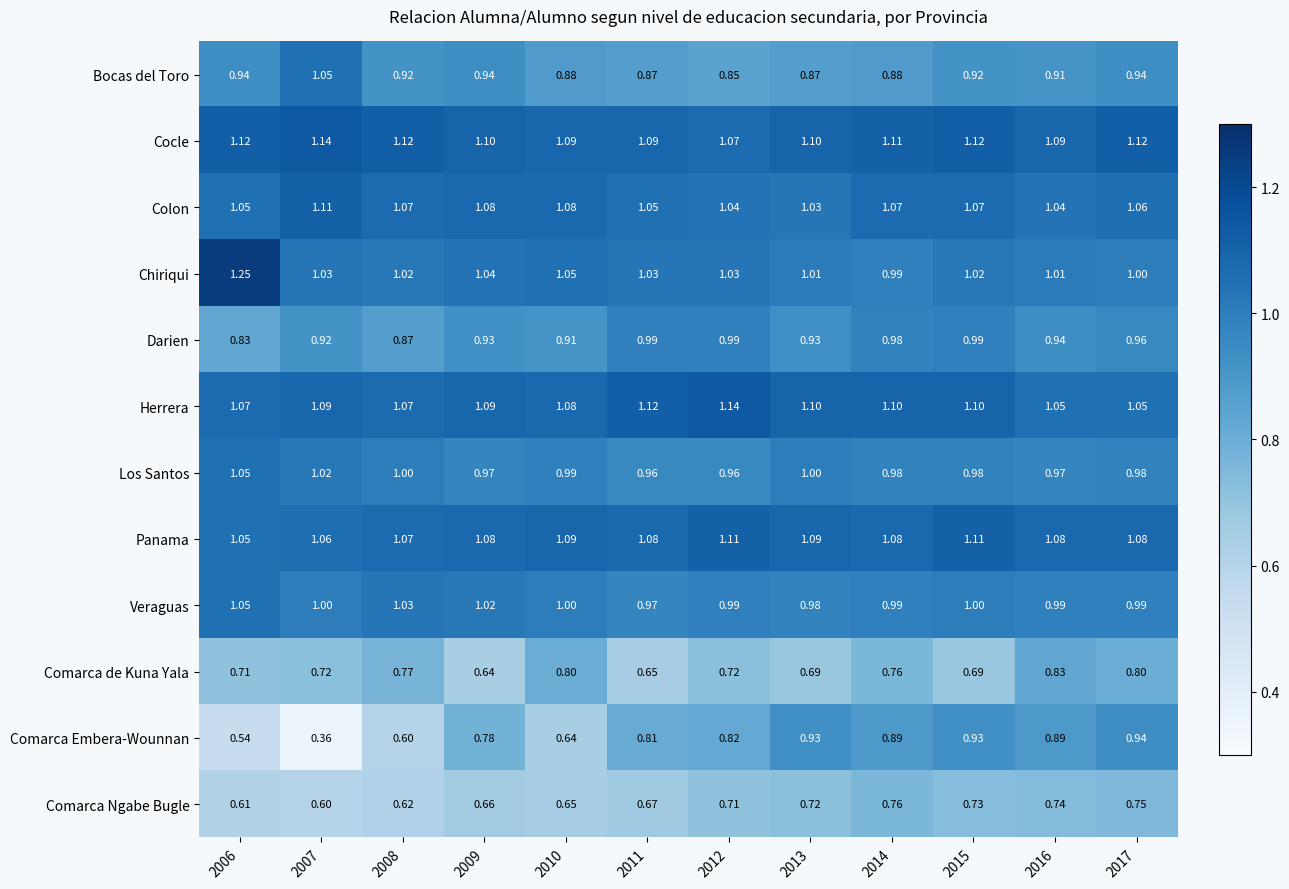

Which series has the largest total across all categories?

Cocle